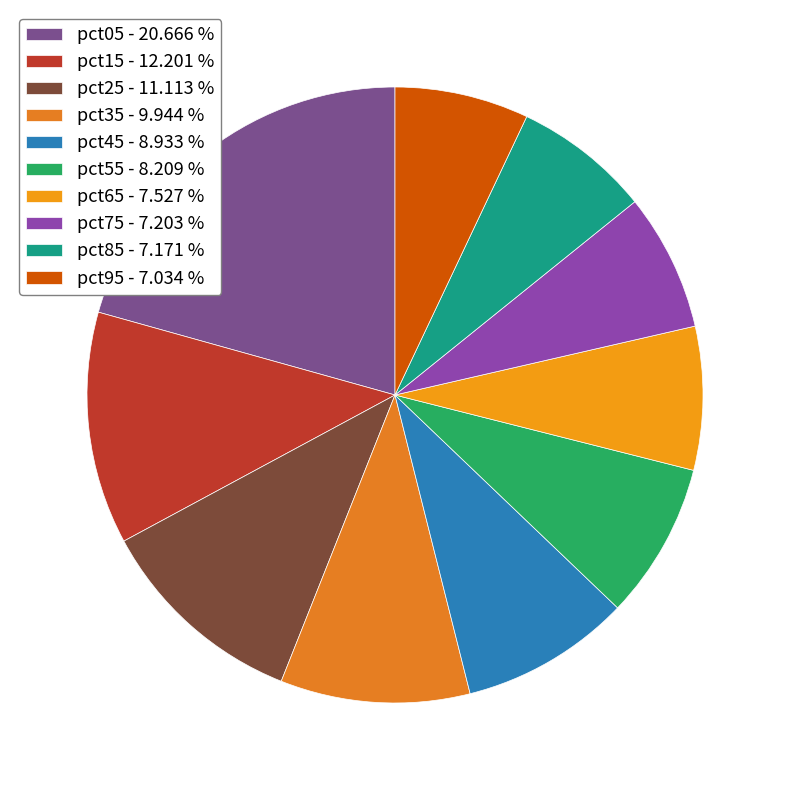

Which slice is the largest?

pct05